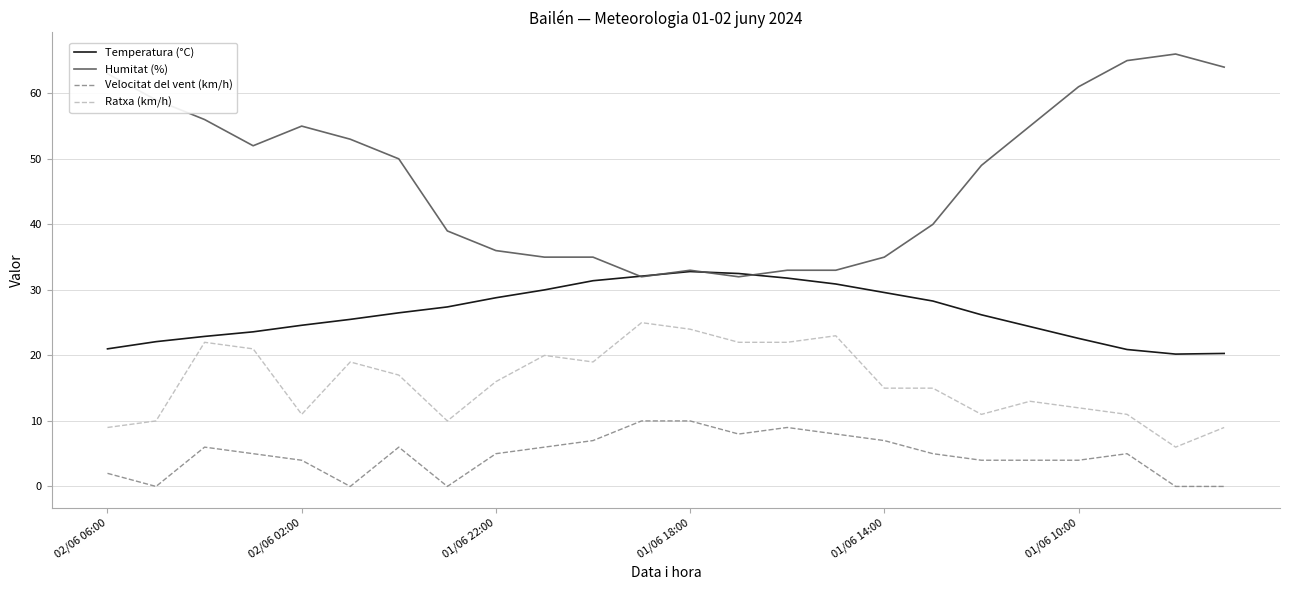

In Temperatura (°C), how many points are higher than both neighbors (excluding endpoints)?

1